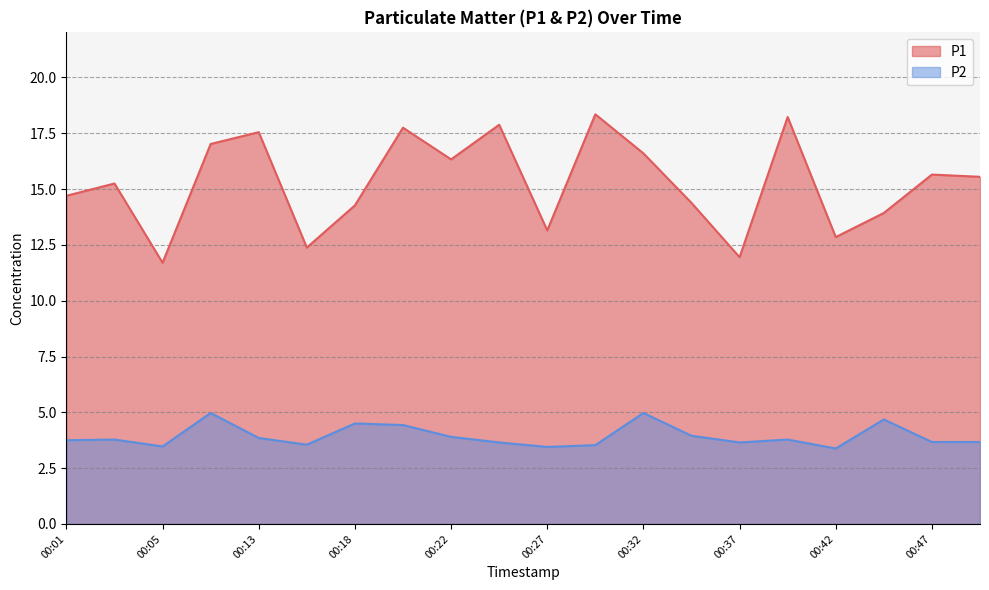

True or false: P2 and P1 intersect in this chart.

False